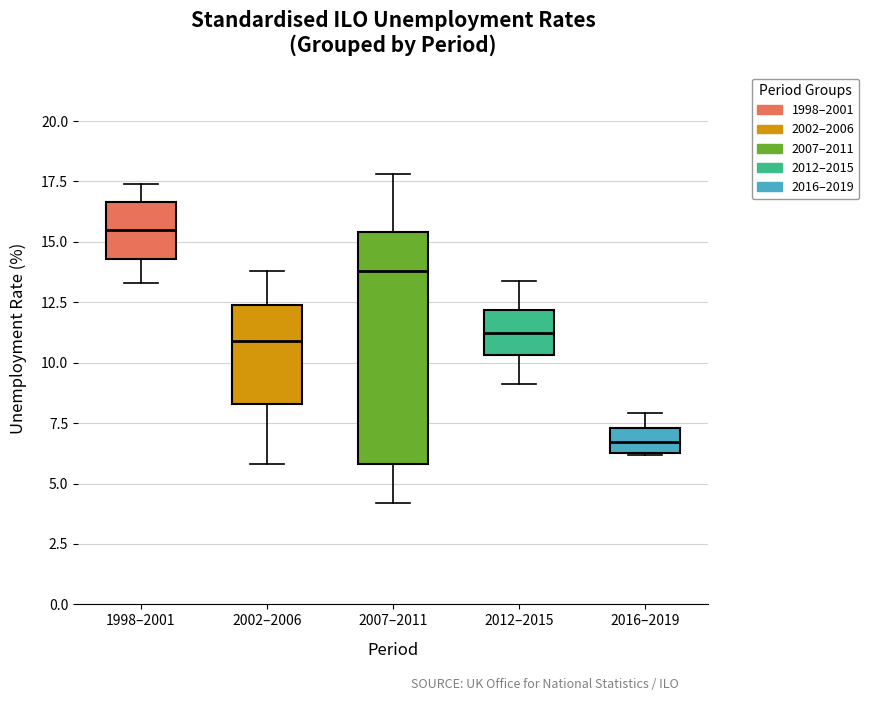

Reading left to right, read every box against the y-axis: the position of its median line, the range the box covers, and the ends of its whiskers. The values are not printed on the chart, so give them approximately, as read against the axis.

1998–2001: median 15.5, box 14.5 to 16.5, whiskers 13.5 to 17.5
2002–2006: median 11.0, box 8.5 to 12.5, whiskers 6.0 to 14.0
2007–2011: median 14.0, box 6.0 to 15.5, whiskers 4.0 to 18.0
2012–2015: median 11.5, box 10.5 to 12.0, whiskers 9.0 to 13.5
2016–2019: median 6.5 (inside the box), box 6.5 to 7.5, whiskers 6.0 to 8.0